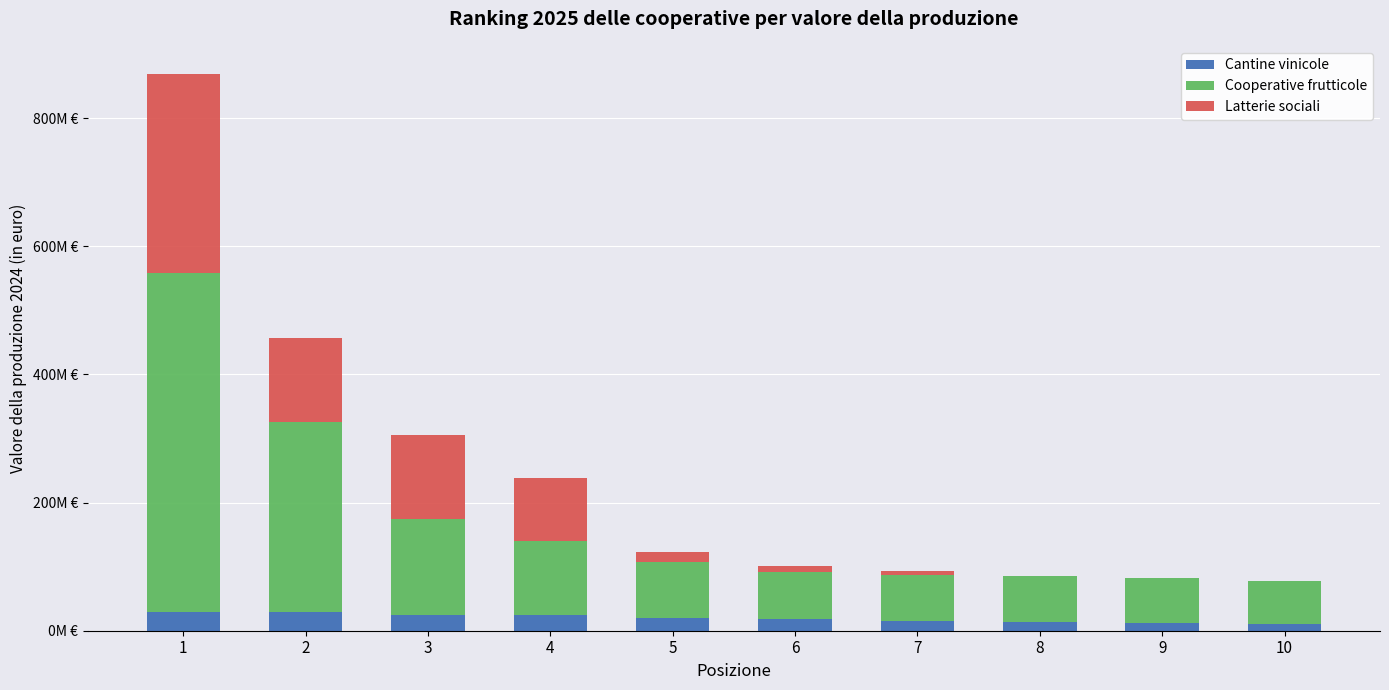

The value of Latterie sociali at 8 is 144385766. True or false?

False